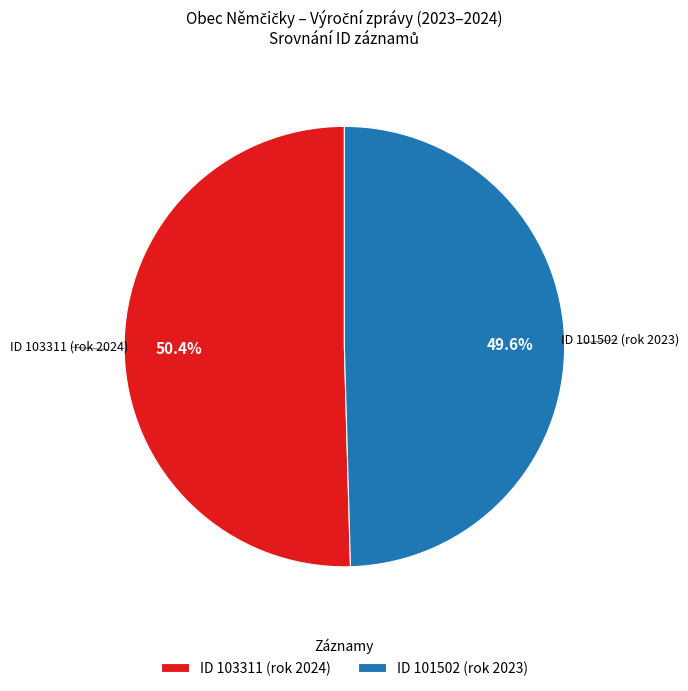

Rank the categories by value from highest to lowest.

ID 103311 (rok 2024), ID 101502 (rok 2023)